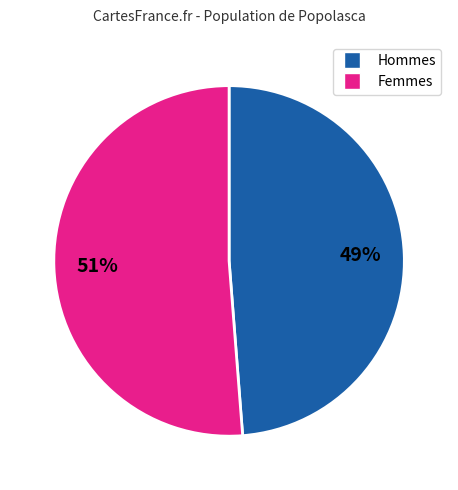

How many slices are in this pie chart?

2